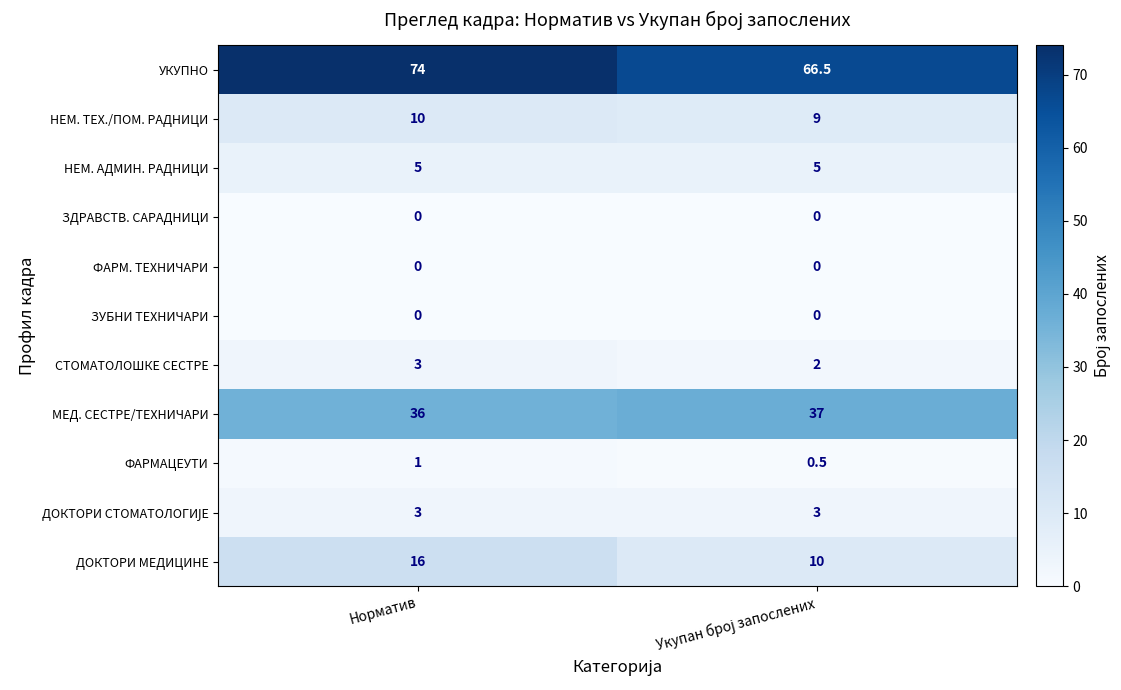

Which series has the widest spread of values?

УКУПНО